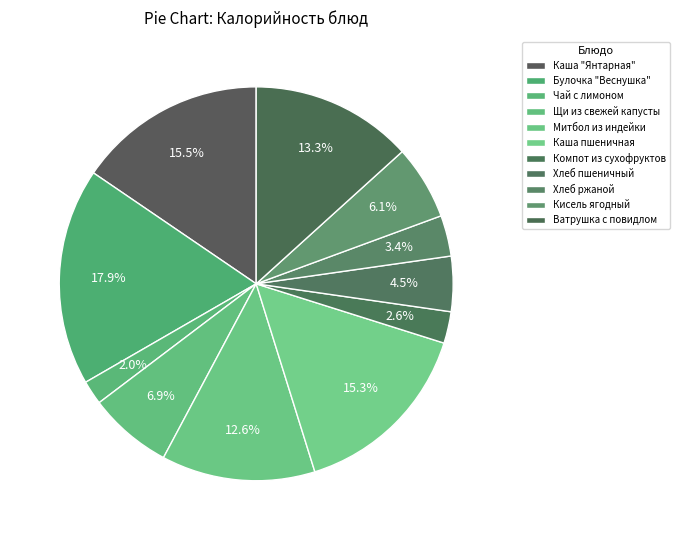

Which slice is the largest?

Булочка "Веснушка"